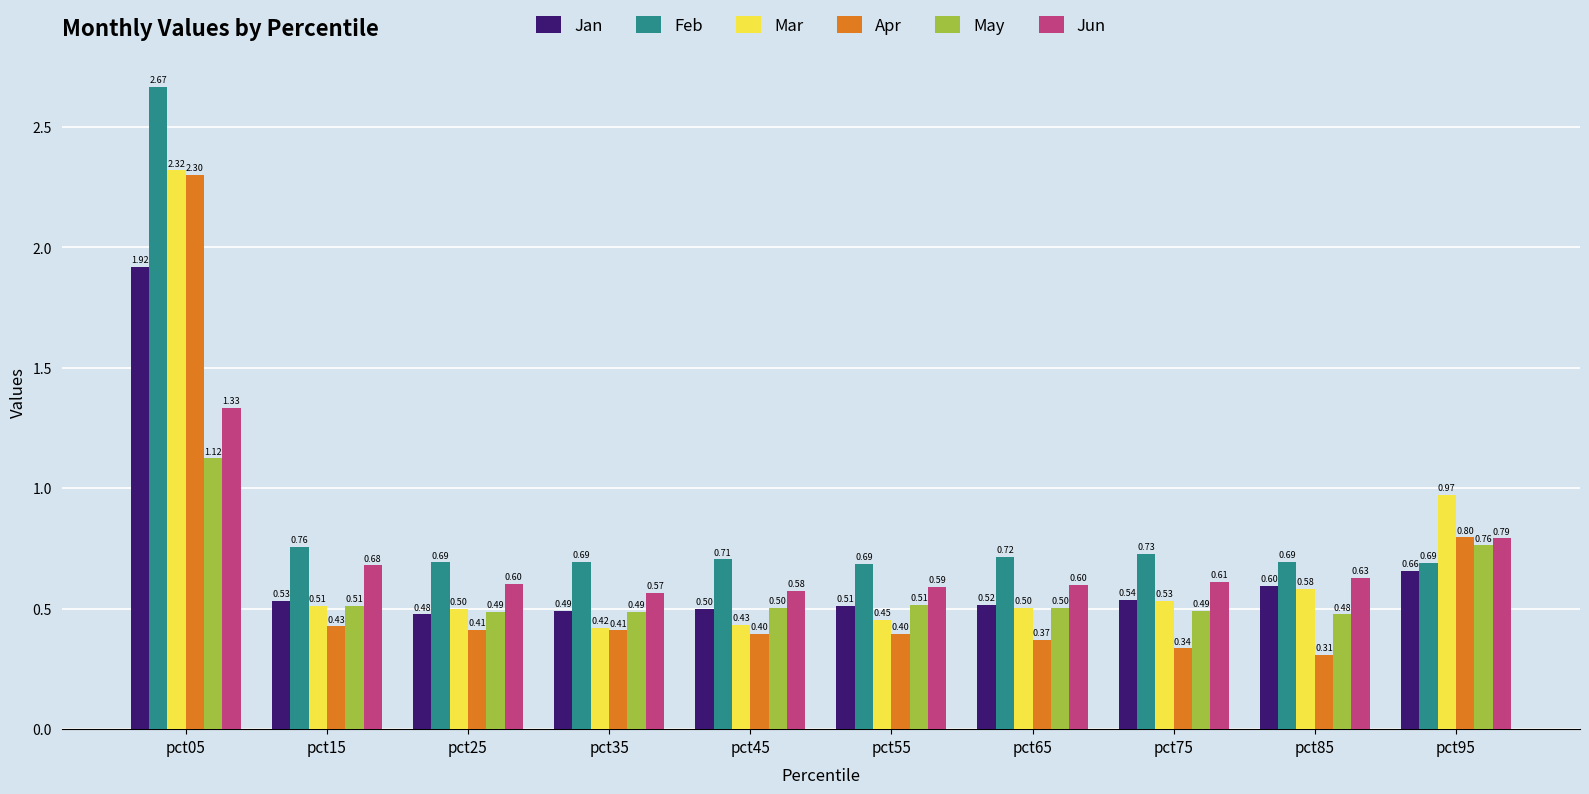

What is the sum of the Mar values at pct95 and pct75?

1.5